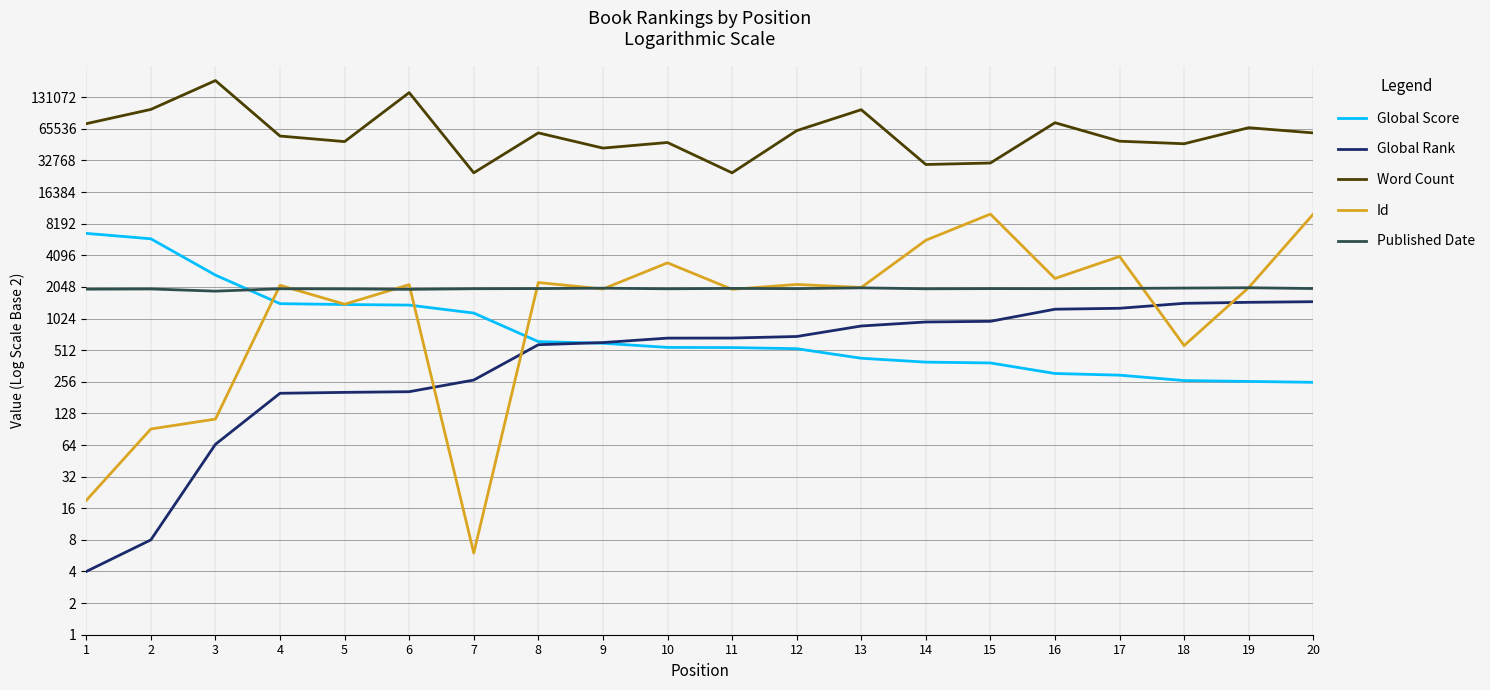

What is the value of the Published Date point at the 10th from the left?

1967